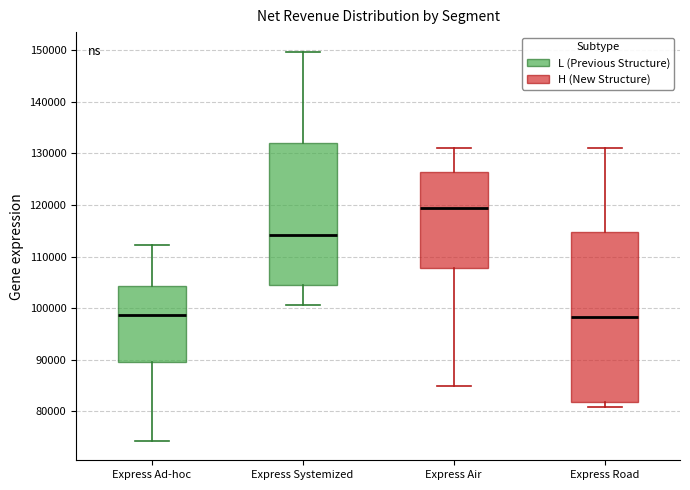

Reading left to right, transcribe this box plot: for each box, give where its median line is, the range the box spans, and where its two whiskers end, as read against the y-axis. The values are not printed on the chart, so give them approximately, as read against the axis.

Express Ad-hoc: median 99000, box 90000 to 104000, whiskers 74000 to 112000
Express Systemized: median 114000, box 104000 to 132000, whiskers 101000 to 150000
Express Air: median 119000, box 108000 to 126000, whiskers 85000 to 131000
Express Road: median 98000, box 82000 to 115000, whiskers 81000 to 131000